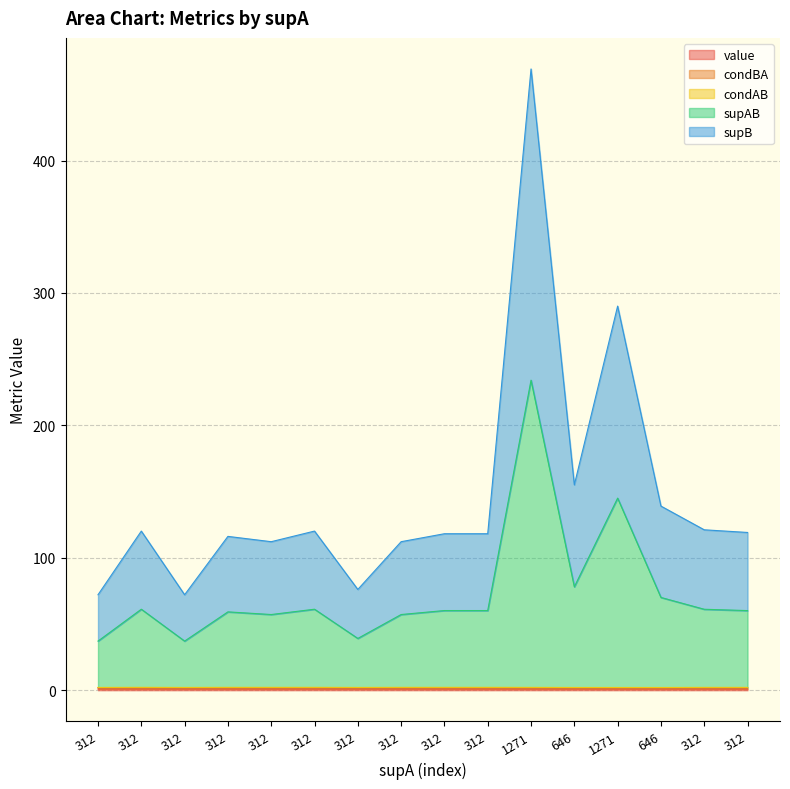

What is the average value of the value series?

1.0